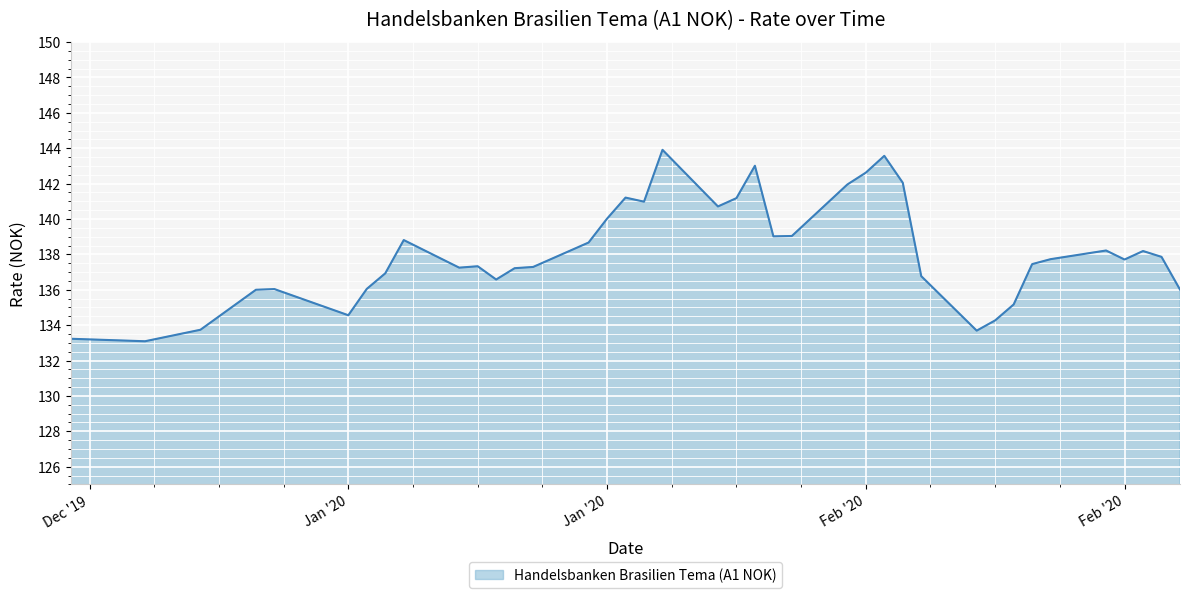

Does the chart display data point markers on the line(s)?

No